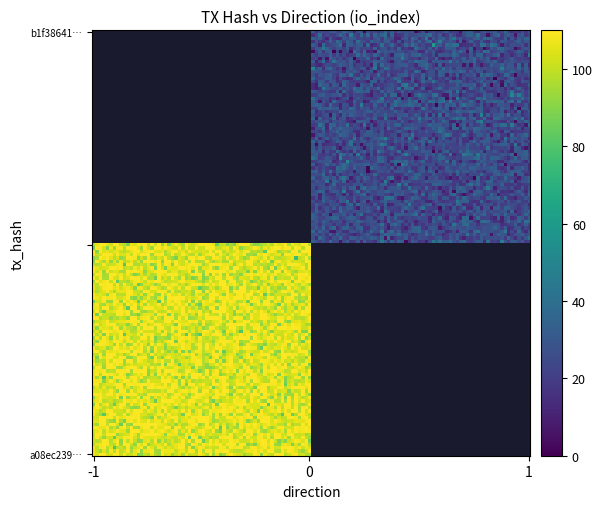

At direction, list the series in order from largest to smallest.

b1f38641a86cb8035fb2467497f1a059f3d44bd, a08ec23904d0aefc60e29b64183d52752fade23